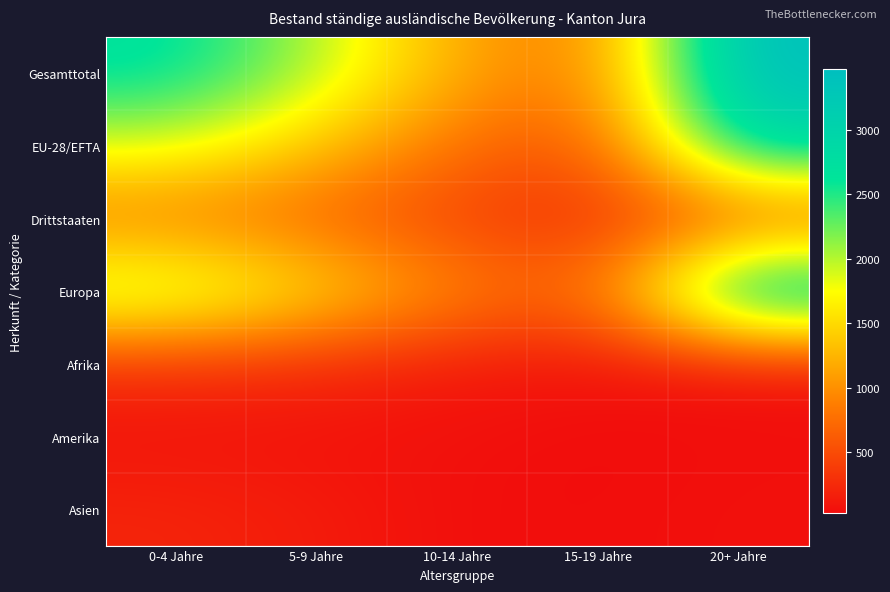

Reading right to left, extract all data points from this chart.

Gesamttotal: 20+ Jahre=3471	15-19 Jahre=802	10-14 Jahre=1158	5-9 Jahre=2034	0-4 Jahre=2714
EU-28/EFTA: 20+ Jahre=2929	15-19 Jahre=529	10-14 Jahre=754	5-9 Jahre=1374	0-4 Jahre=1877
Drittstaaten: 20+ Jahre=542	15-19 Jahre=273	10-14 Jahre=404	5-9 Jahre=660	0-4 Jahre=837
Europa: 20+ Jahre=3294	15-19 Jahre=662	10-14 Jahre=935	5-9 Jahre=1578	0-4 Jahre=2143
Afrika: 20+ Jahre=73	15-19 Jahre=82	10-14 Jahre=122	5-9 Jahre=241	0-4 Jahre=292
Amerika: 20+ Jahre=45	15-19 Jahre=24	10-14 Jahre=56	5-9 Jahre=70	0-4 Jahre=69
Asien: 20+ Jahre=58	15-19 Jahre=34	10-14 Jahre=41	5-9 Jahre=139	0-4 Jahre=207